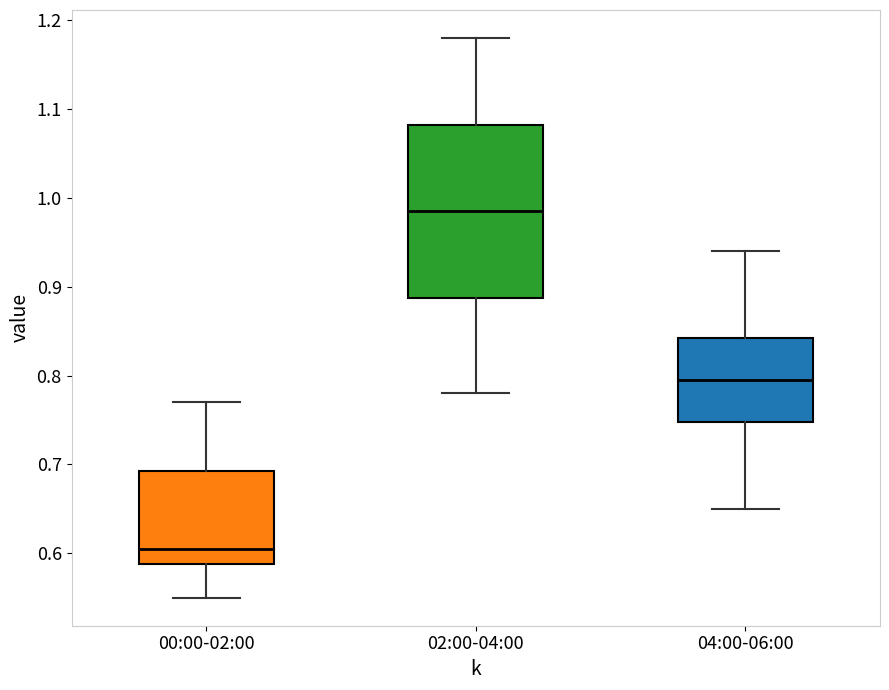

Reading left to right, read every box against the y-axis: the position of its median line, the range the box covers, and the ends of its whiskers. The values are not printed on the chart, so give them approximately, as read against the axis.

00:00-02:00: median 0.61, box 0.59 to 0.69, whiskers 0.55 to 0.77
02:00-04:00: median 0.99, box 0.89 to 1.08, whiskers 0.78 to 1.18
04:00-06:00: median 0.80, box 0.75 to 0.84, whiskers 0.65 to 0.94